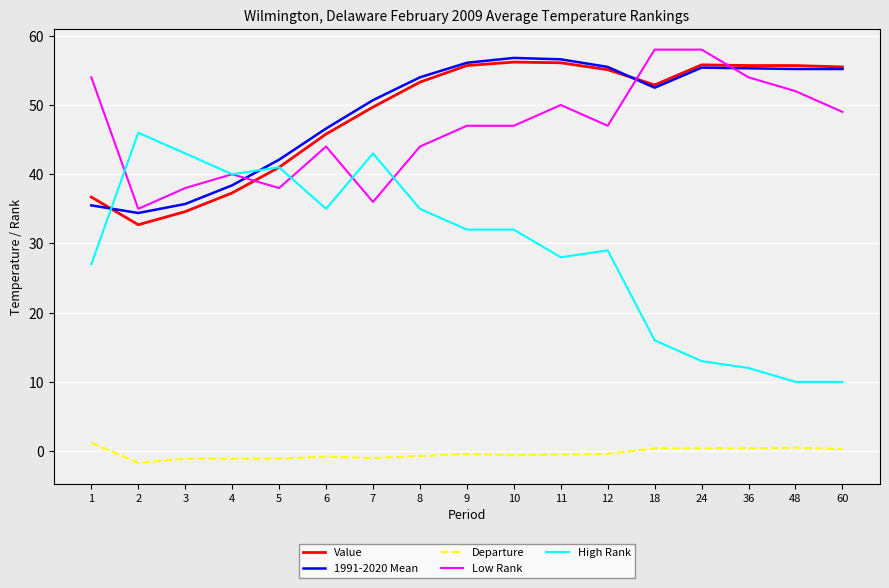

What is the maximum value for High Rank?

46.0